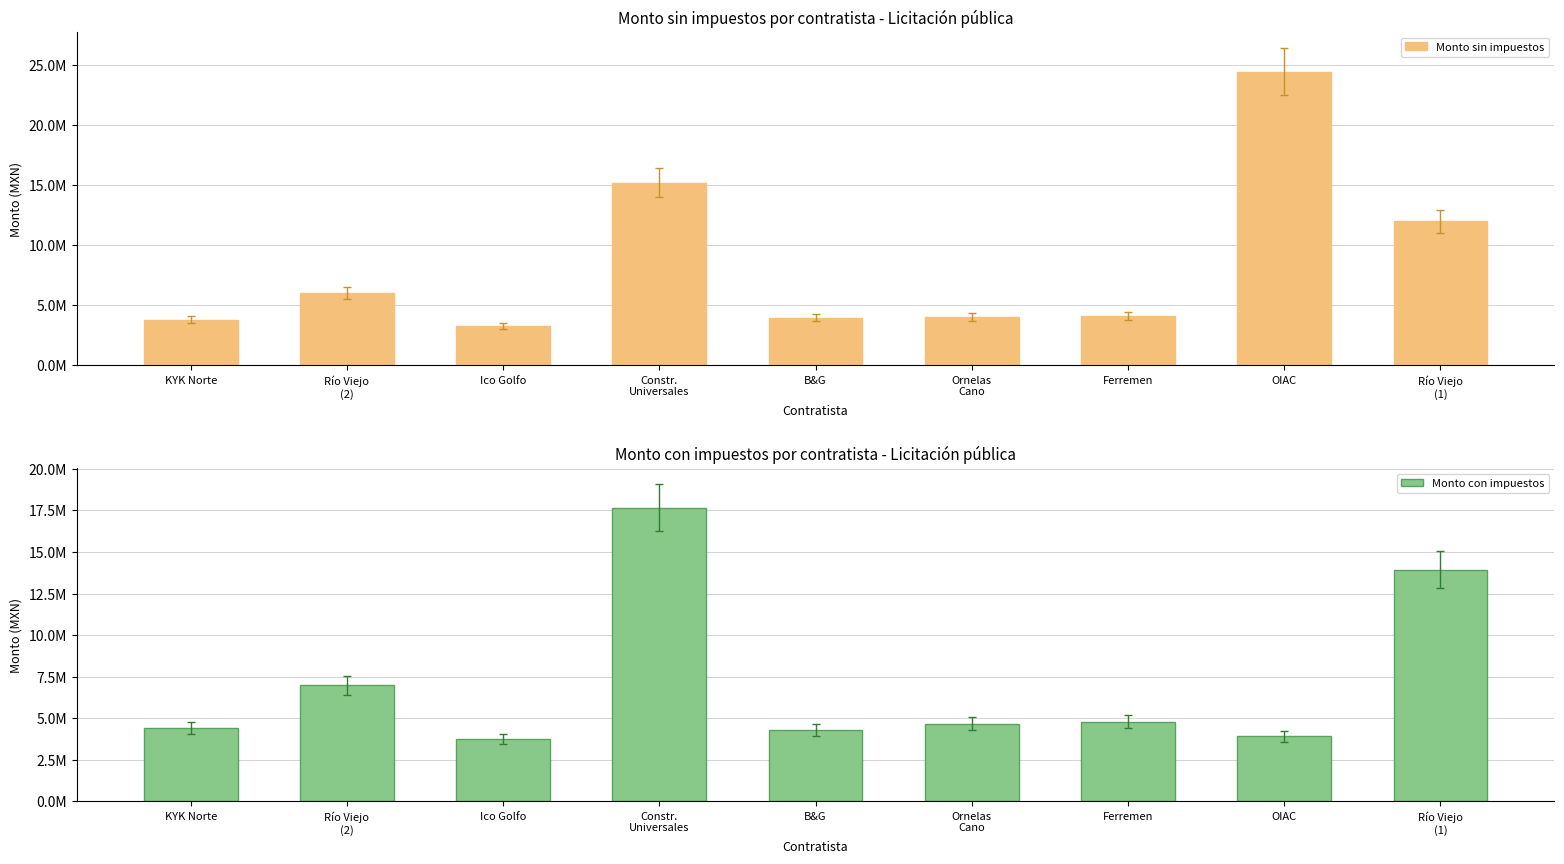

Where does the Monto sin impuestos series first go above 4132950?

Río Viejo
(2)